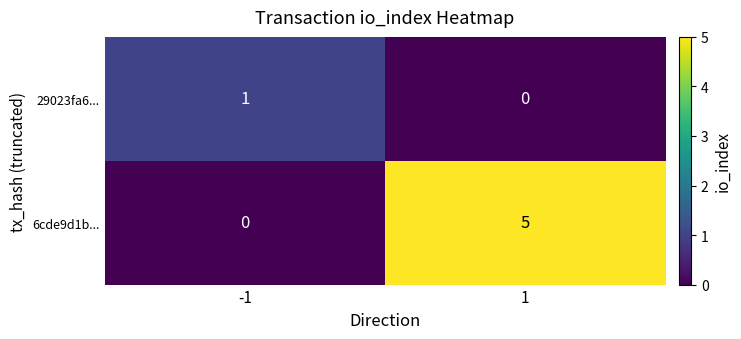

Which series has the largest total across all categories?

6cde9d1b...